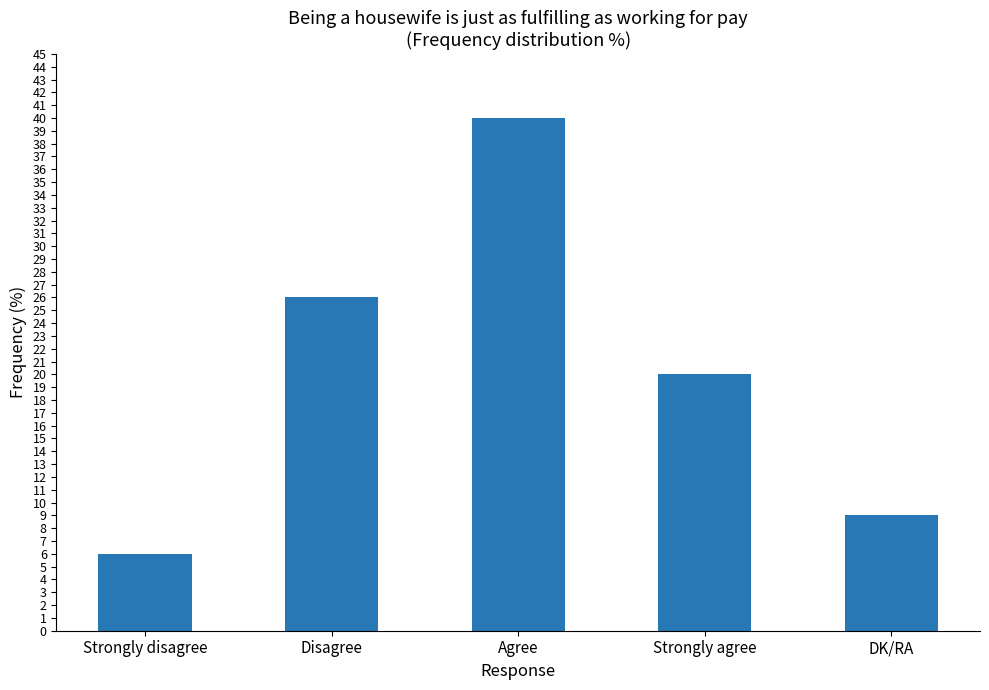

Rank the categories by value from lowest to highest.

Strongly disagree, DK/RA, Strongly agree, Disagree, Agree